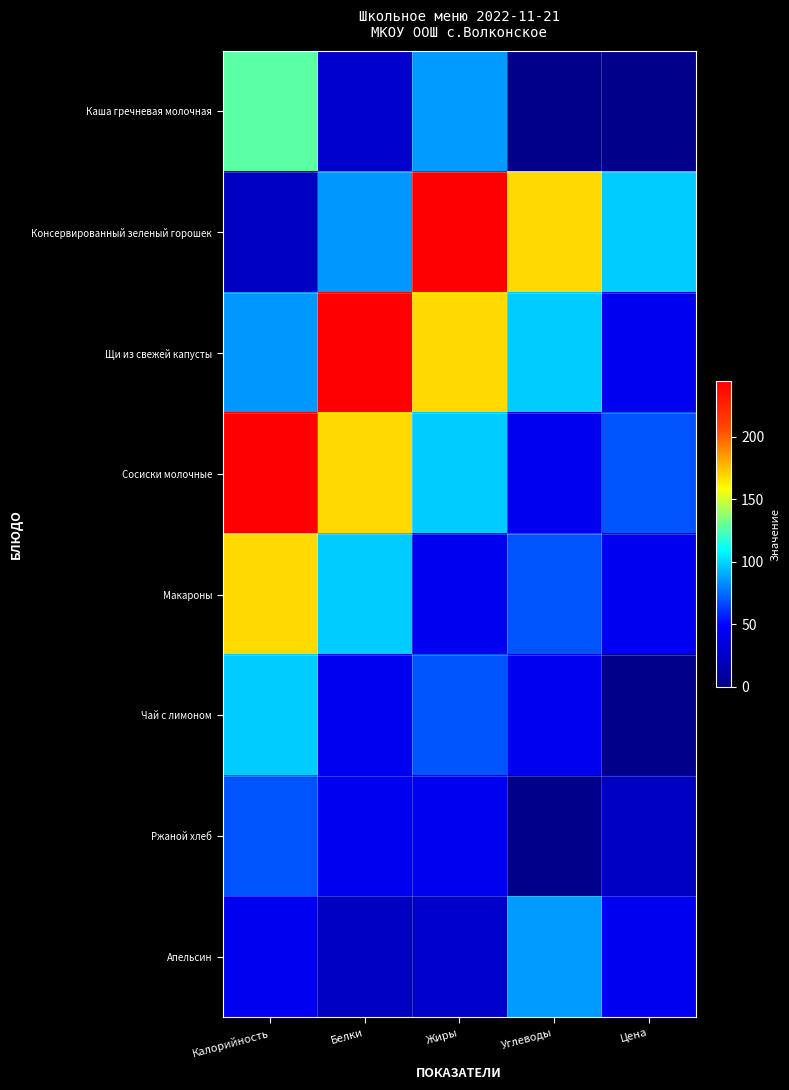

At Углеводы, list the series in order from smallest to largest.

Каша гречневая молочная, Ржаной хлеб, Сосиски молочные, Чай с лимоном, Макароны, Апельсин, Щи из свежей капусты, Консервированный зеленый горошек